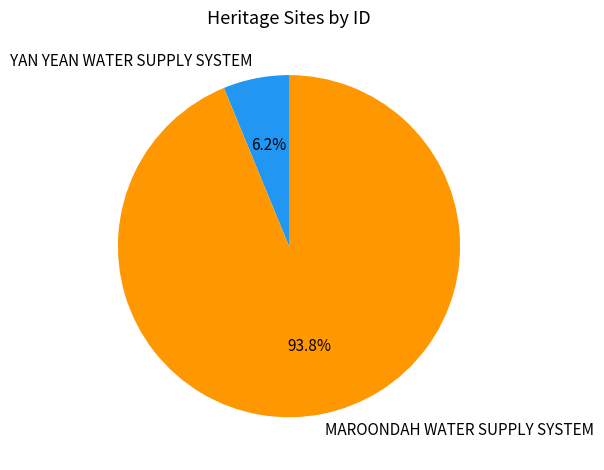

How many slices are in this pie chart?

2